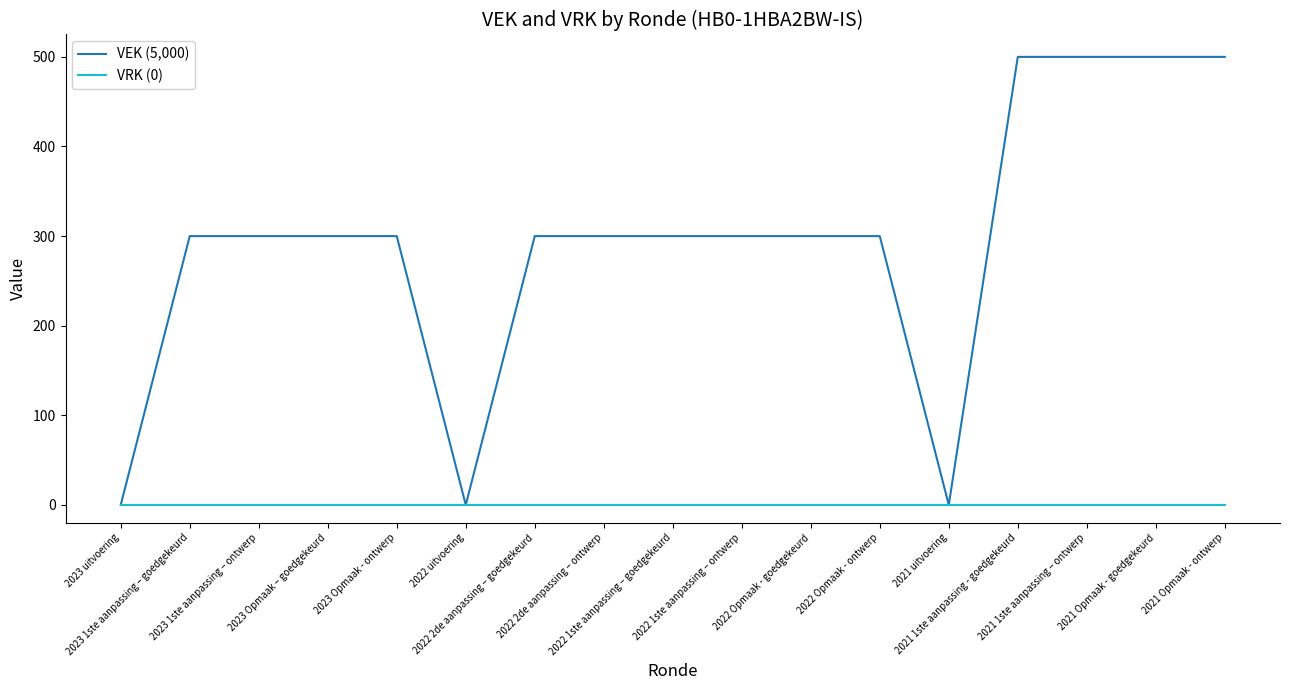

Which series has the largest total across all categories?

VEK (5,000)